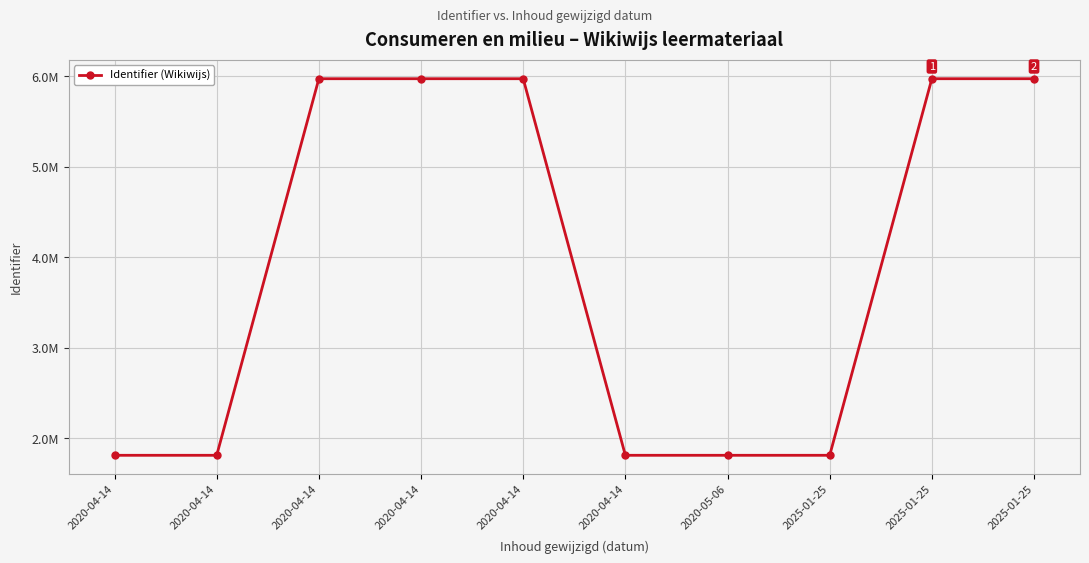

Is this an area chart (filled region under the line)?

No